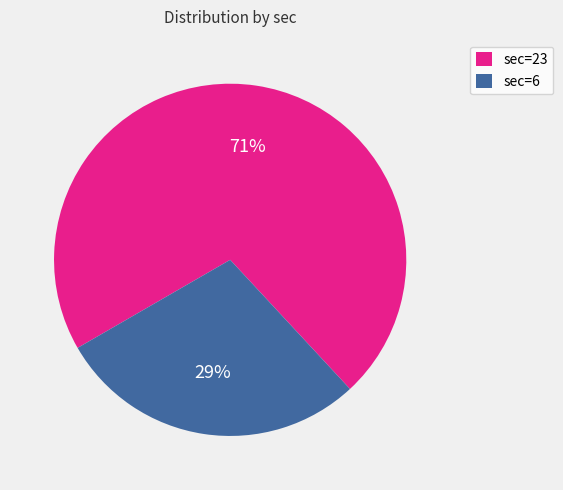

What percentage is the sec=6 slice, to the nearest percent?

29%